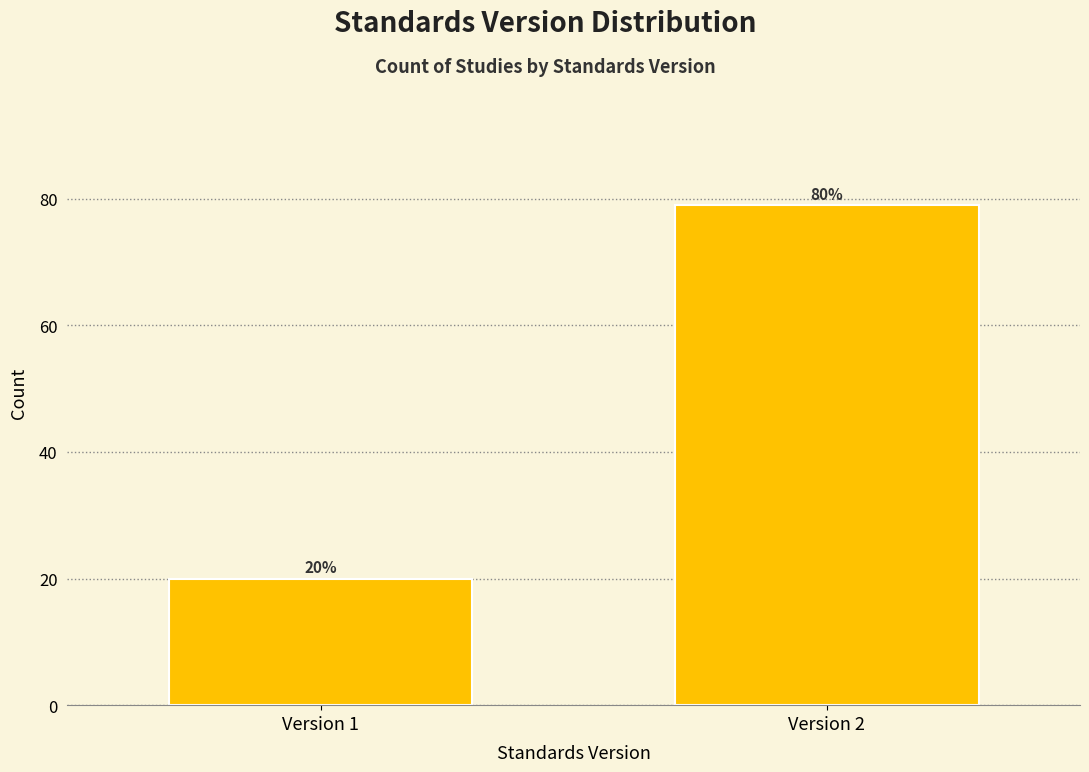

Reading left to right, what are all the values shown in this chart?

20	79